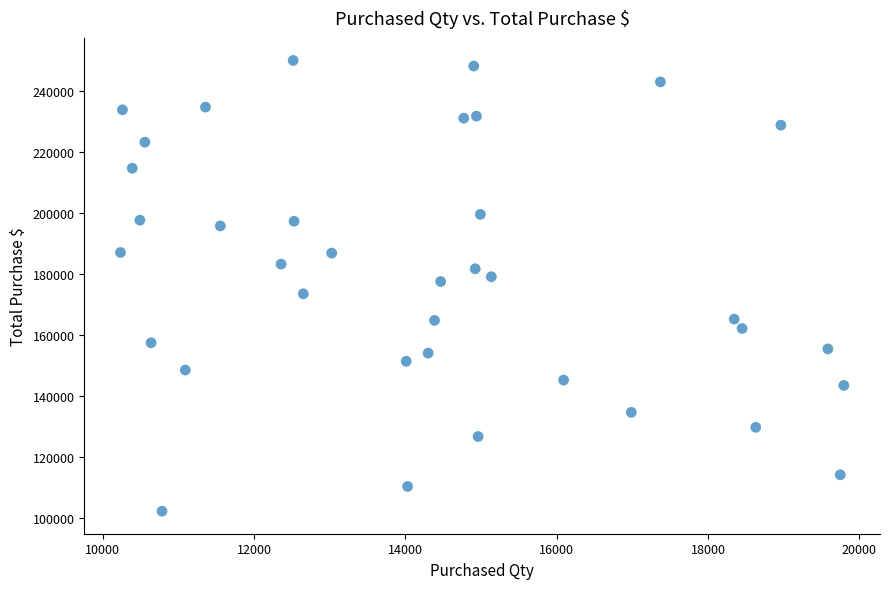

What is the range of X values (max minus min)?

9561